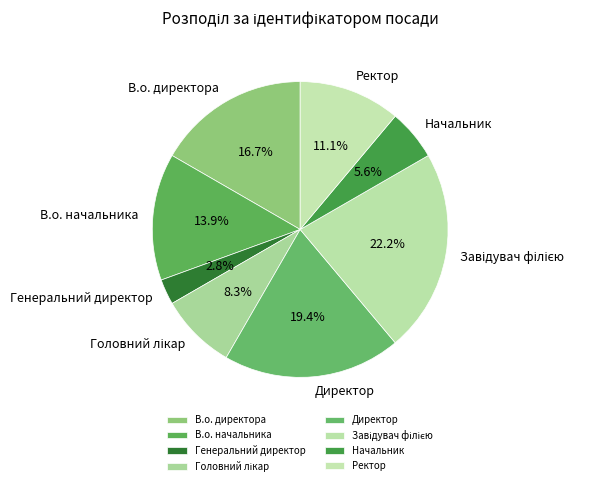

To the nearest percent, what is the difference between the В.о. директора and Начальник slice percentages?

11%